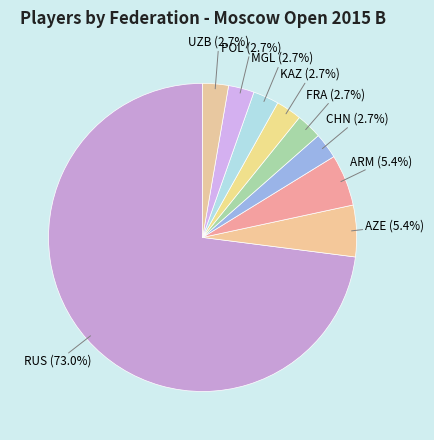

Count the number of slices in the pie.

9